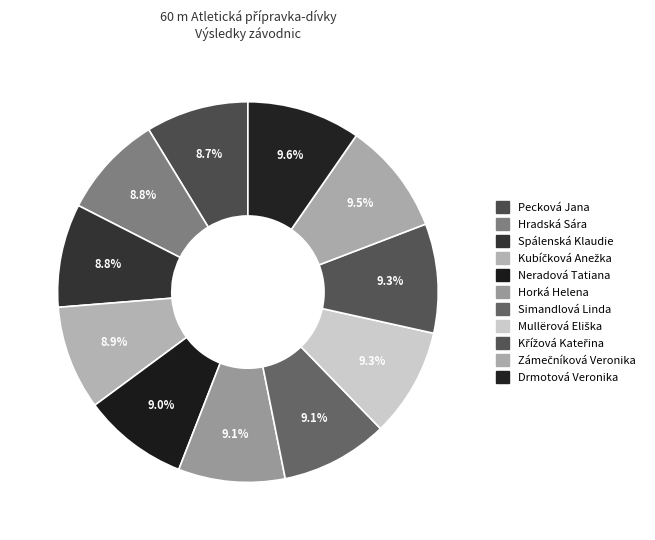

How many segments does this pie chart have?

11